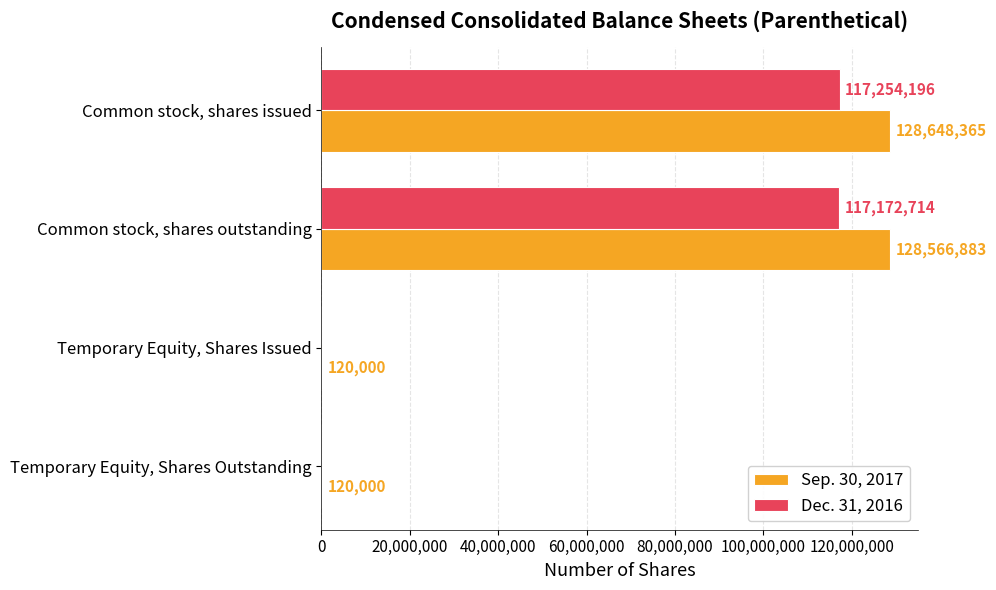

At which category is the sum across all series the highest?

Common stock, shares issued